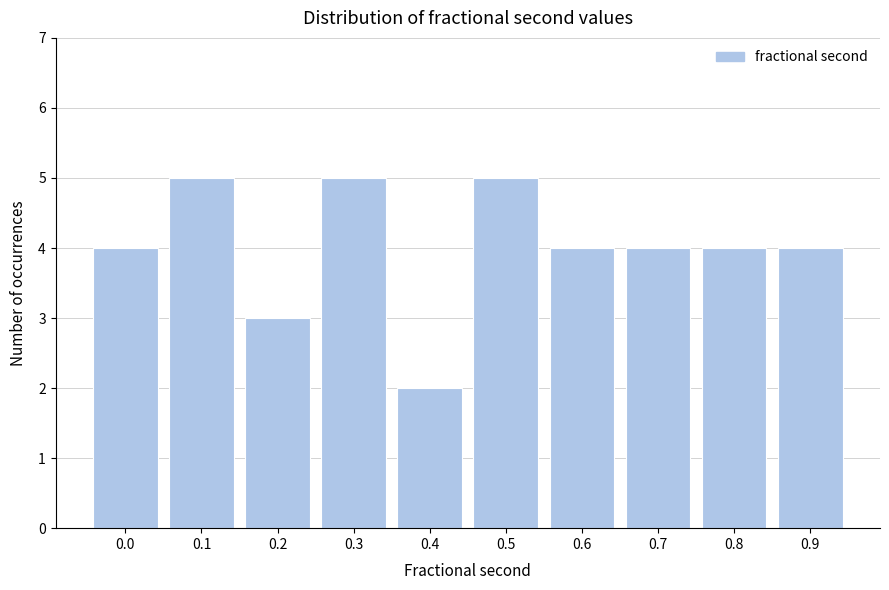

Reading left to right, what are all the values shown in this chart?

4	5	3	5	2	5	4	4	4	4